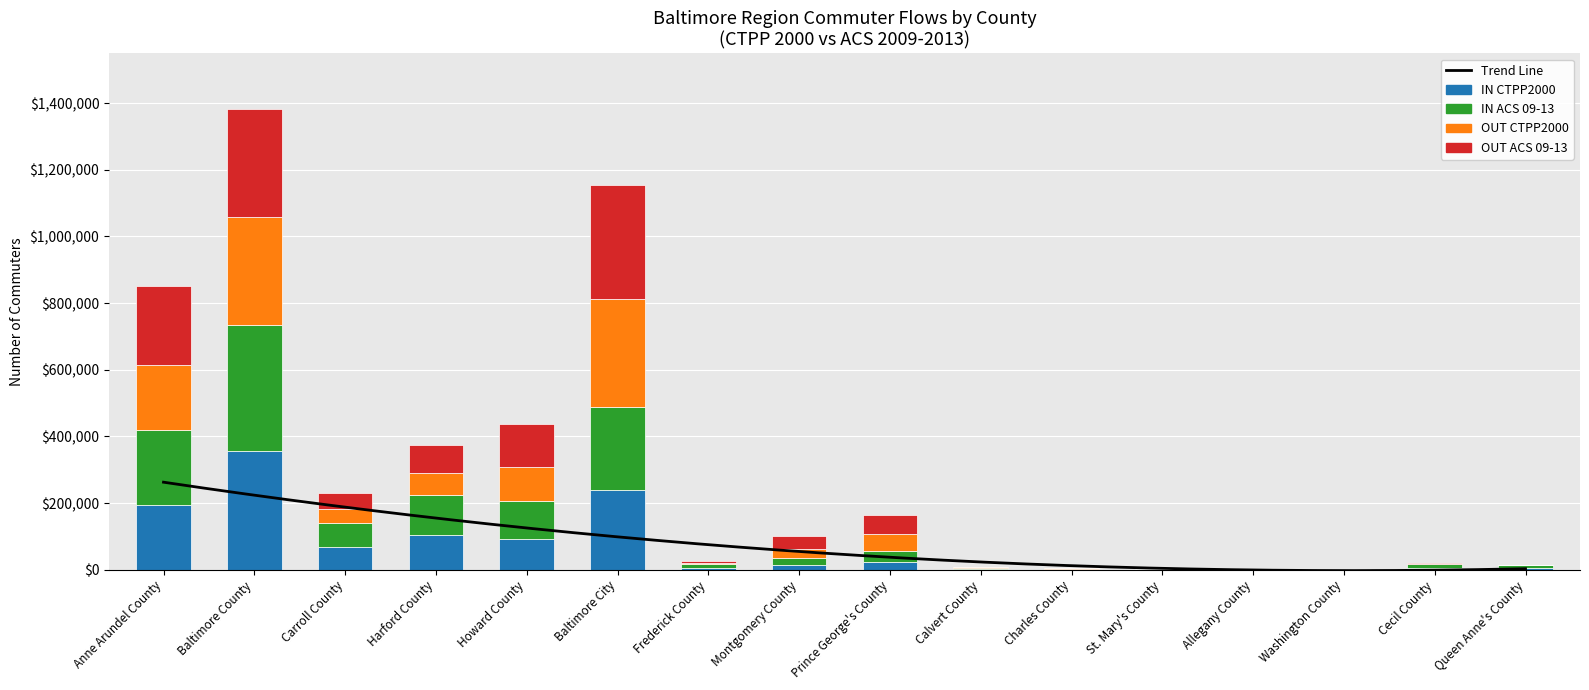

Reading left to right, list all the values displayed in this chart.

IN CTPP2000: 195525	355145	66915	105095	92330	238410	6465	13565	21850	2265	930	280	260	980	6029	6070
IN ACS 09-13: 222323	380412	74395	118904	115236	250324	10303	21876	35859	3859	2231	616	154	1397	10546	7265
OUT CTPP2000: 197380	322735	41510	67320	101315	323160	4125	28290	50640	1240	775	365	124	420	2184	1130
OUT ACS 09-13: 236463	324726	47678	82340	129402	340985	5635	36184	54760	1491	676	350	27	615	2596	1090